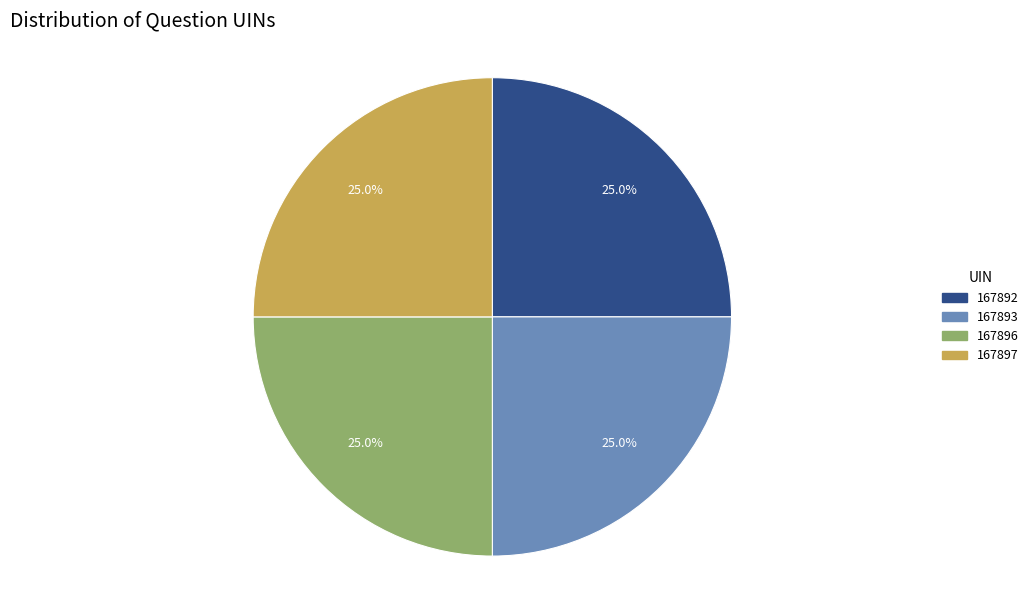

Does any single category account for the majority?

No